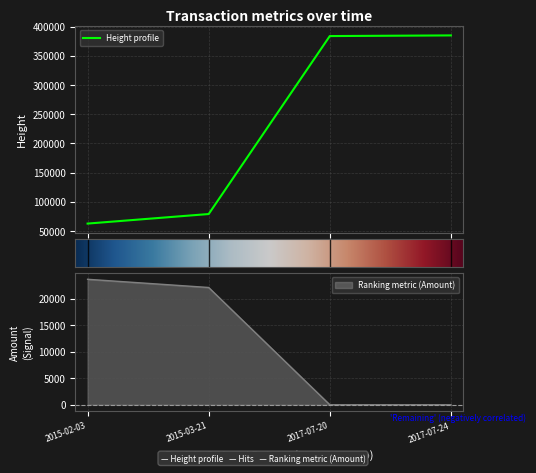

What is the lowest value of the Height profile series?

62944